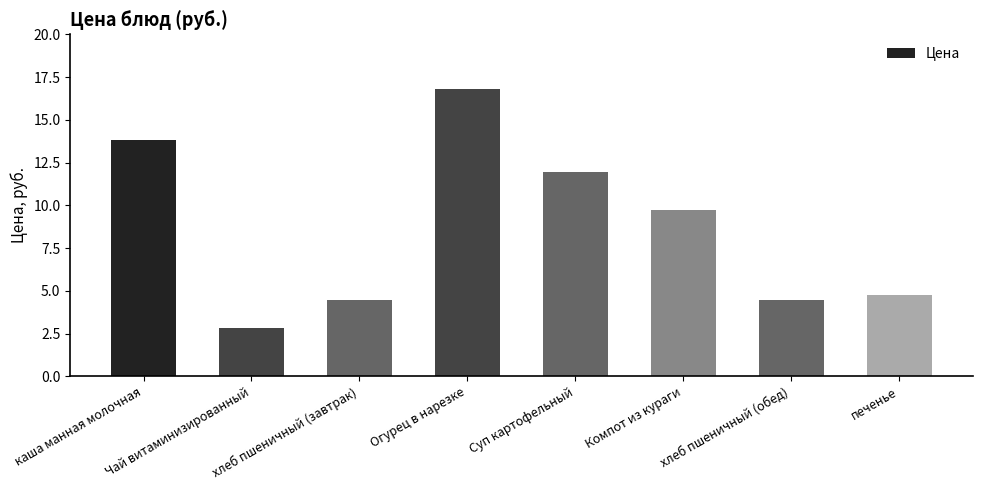

The value at хлеб пшеничный (обед) is 8.1. True or false?

False